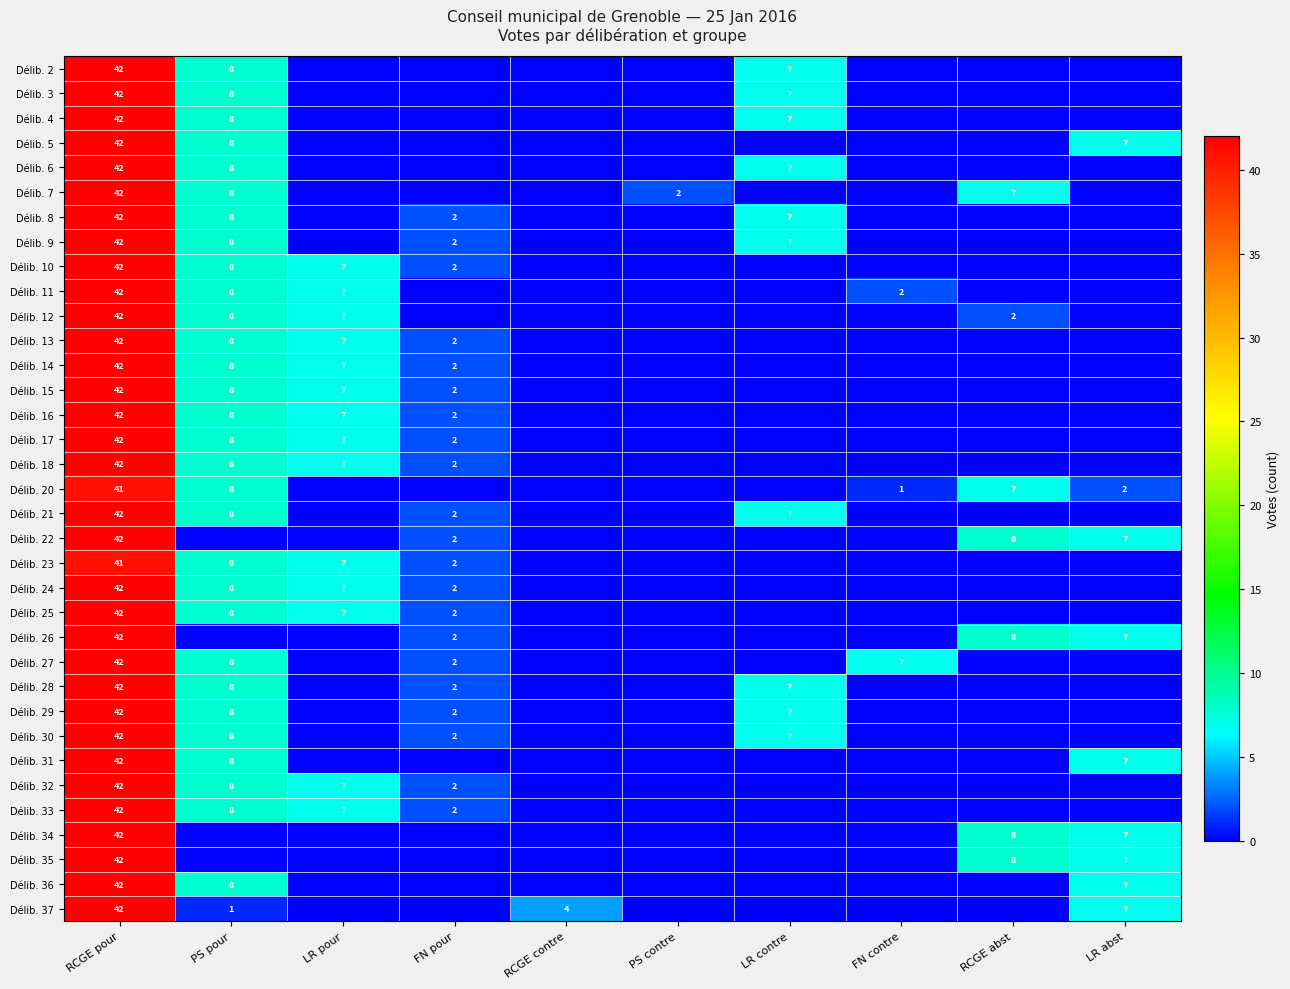

What is the difference between the Délib. 27 values at RCGE pour and FN contre?

35